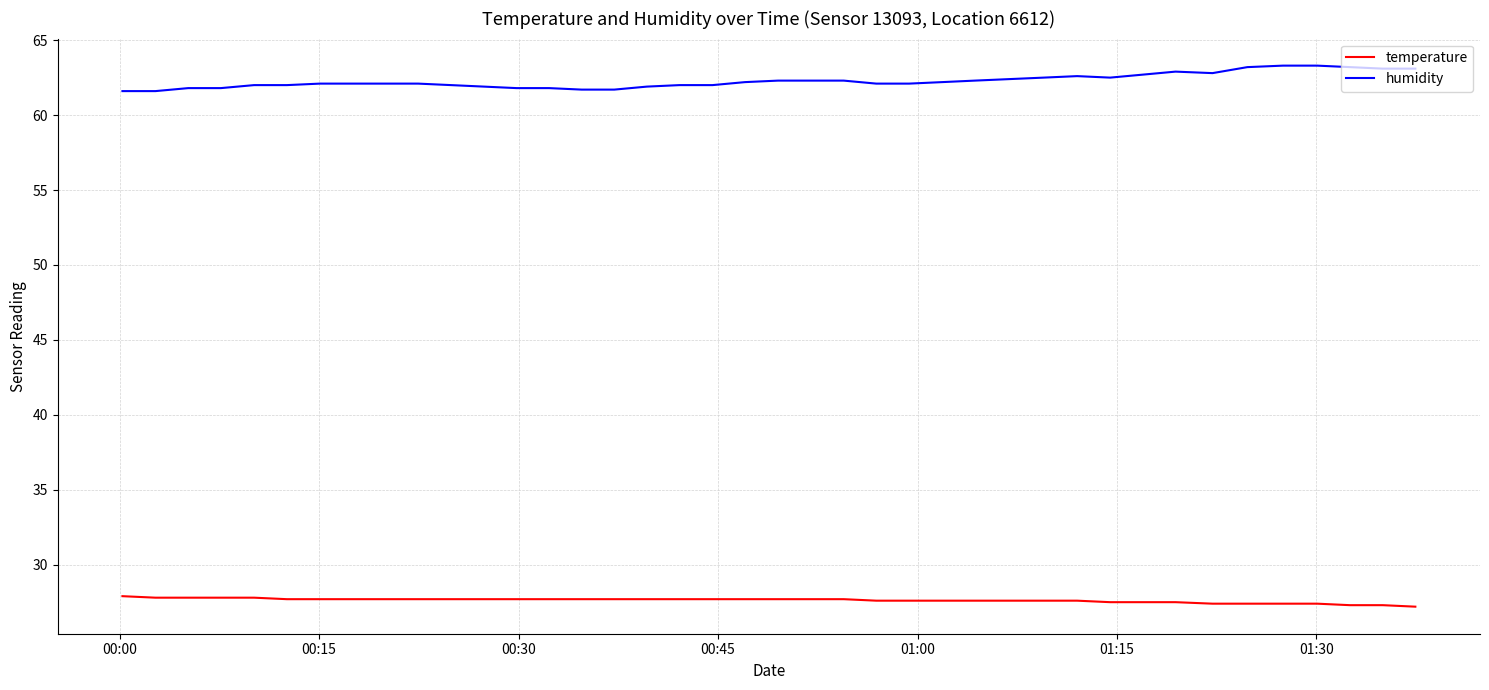

Rank the series by their maximum value, from highest to lowest.

humidity, temperature